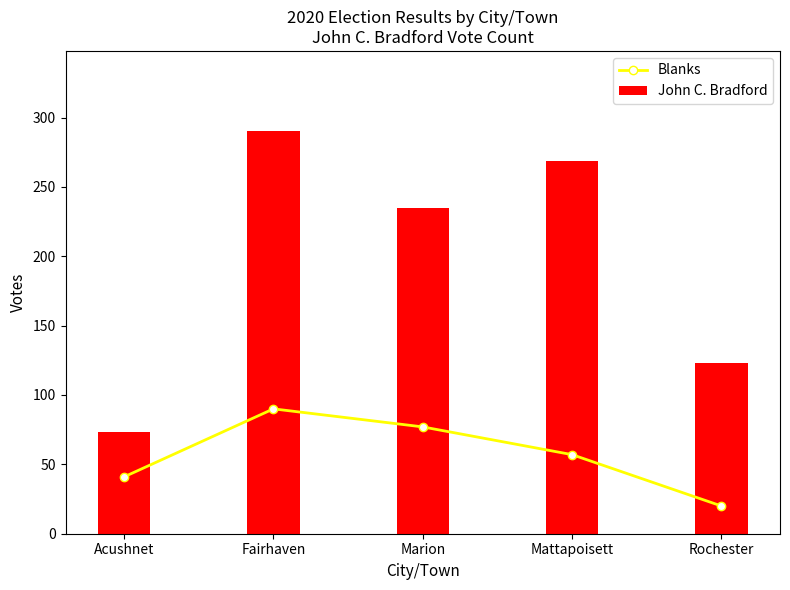

Reading left to right, list all the values displayed in this chart.

Blanks: Acushnet=41	Fairhaven=90	Marion=77	Mattapoisett=57	Rochester=20
John C. Bradford: Acushnet=73	Fairhaven=290	Marion=235	Mattapoisett=269	Rochester=123